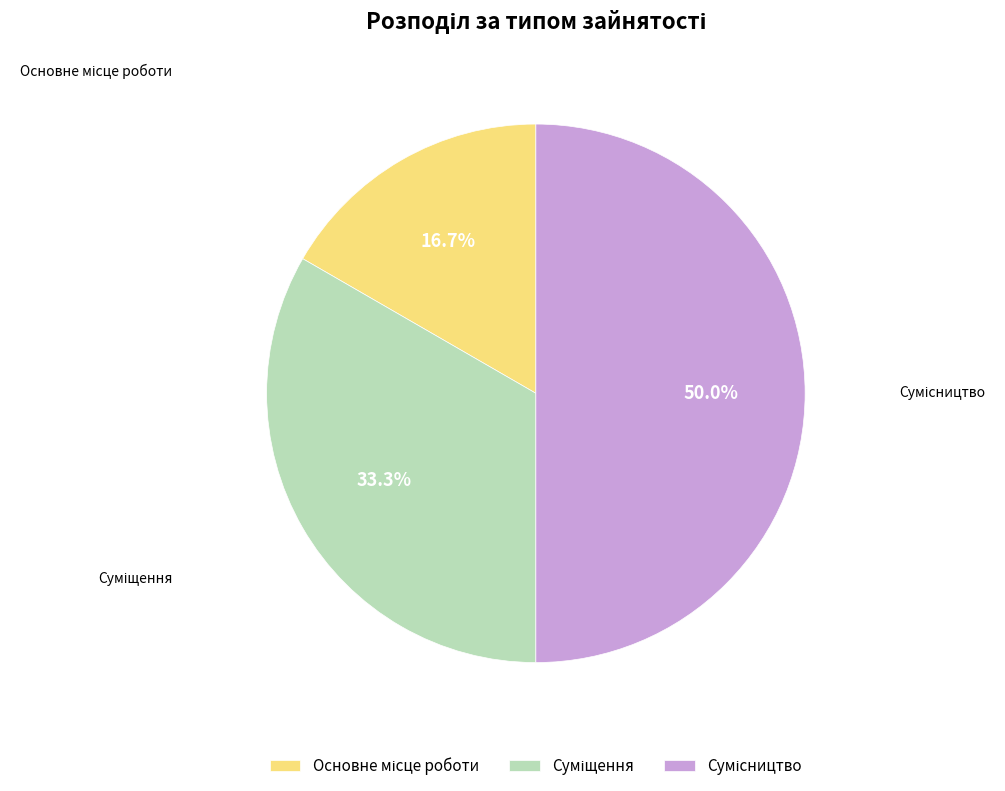

How many segments does this pie chart have?

3